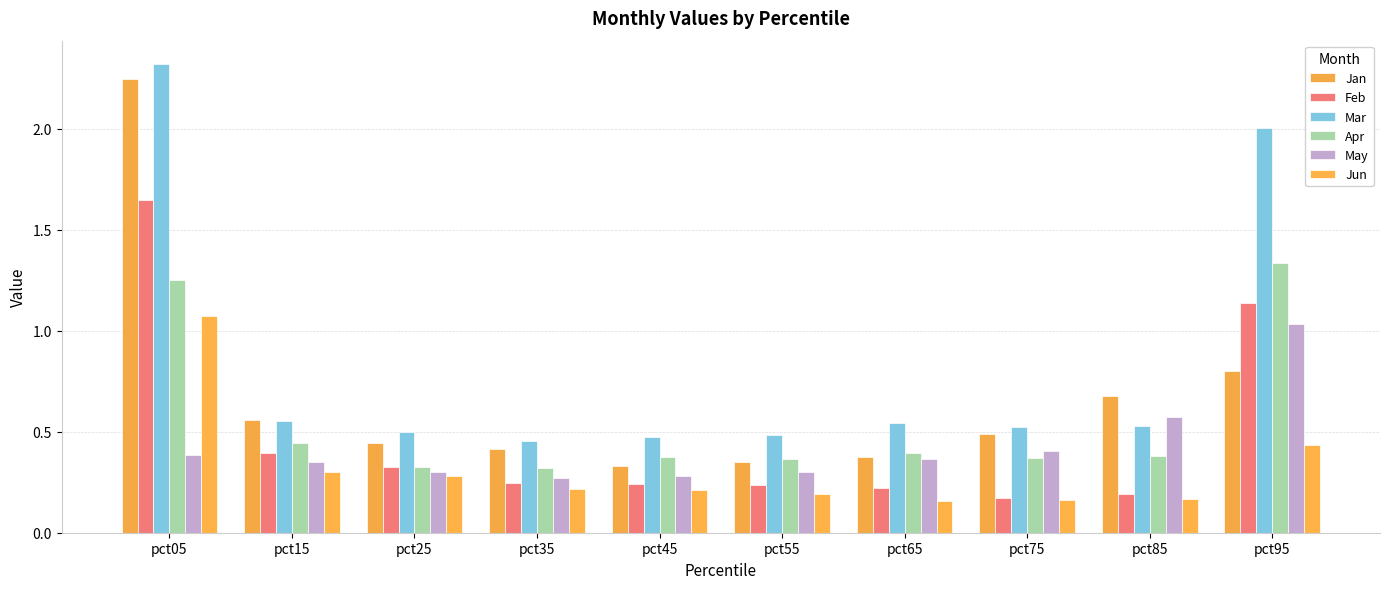

Reading right to left, transcribe all the data shown in this chart.

Jan: pct95=0.8	pct85=0.7	pct75=0.5	pct65=0.4	pct55=0.3	pct45=0.3	pct35=0.4	pct25=0.4	pct15=0.6	pct05=2.2
Feb: pct95=1.1	pct85=0.2	pct75=0.2	pct65=0.2	pct55=0.2	pct45=0.2	pct35=0.2	pct25=0.3	pct15=0.4	pct05=1.6
Mar: pct95=2.0	pct85=0.5	pct75=0.5	pct65=0.5	pct55=0.5	pct45=0.5	pct35=0.5	pct25=0.5	pct15=0.6	pct05=2.3
Apr: pct95=1.3	pct85=0.4	pct75=0.4	pct65=0.4	pct55=0.4	pct45=0.4	pct35=0.3	pct25=0.3	pct15=0.4	pct05=1.2
May: pct95=1.0	pct85=0.6	pct75=0.4	pct65=0.4	pct55=0.3	pct45=0.3	pct35=0.3	pct25=0.3	pct15=0.4	pct05=0.4
Jun: pct95=0.4	pct85=0.2	pct75=0.2	pct65=0.2	pct55=0.2	pct45=0.2	pct35=0.2	pct25=0.3	pct15=0.3	pct05=1.1